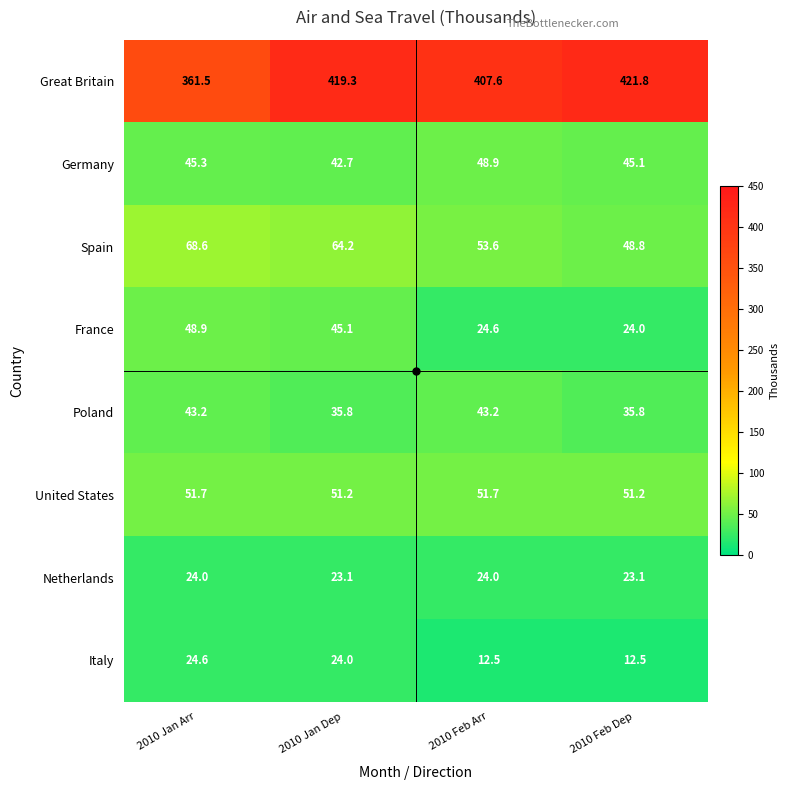

What is the total value across all series at 2010 Jan Dep?

705.4